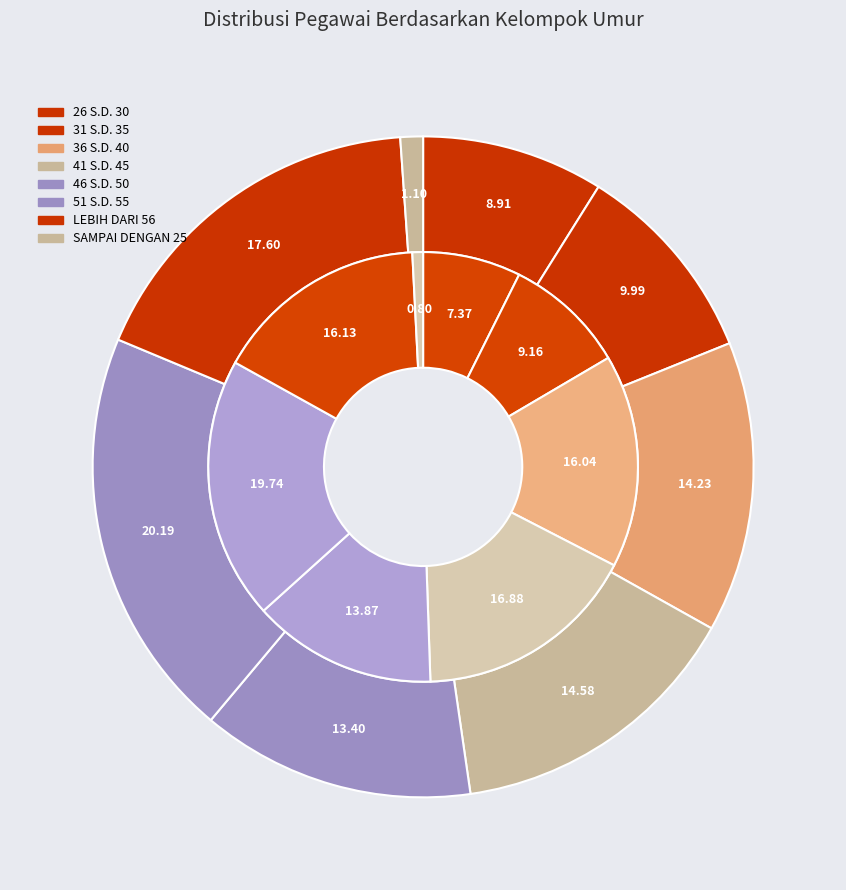

To the nearest percent, what is the combined percentage of 41 S.D. 45 and 46 S.D. 50?

28%